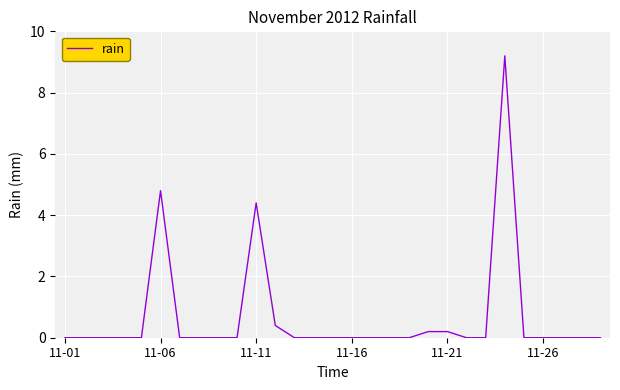

What is the maximum value shown in the chart?

9.2